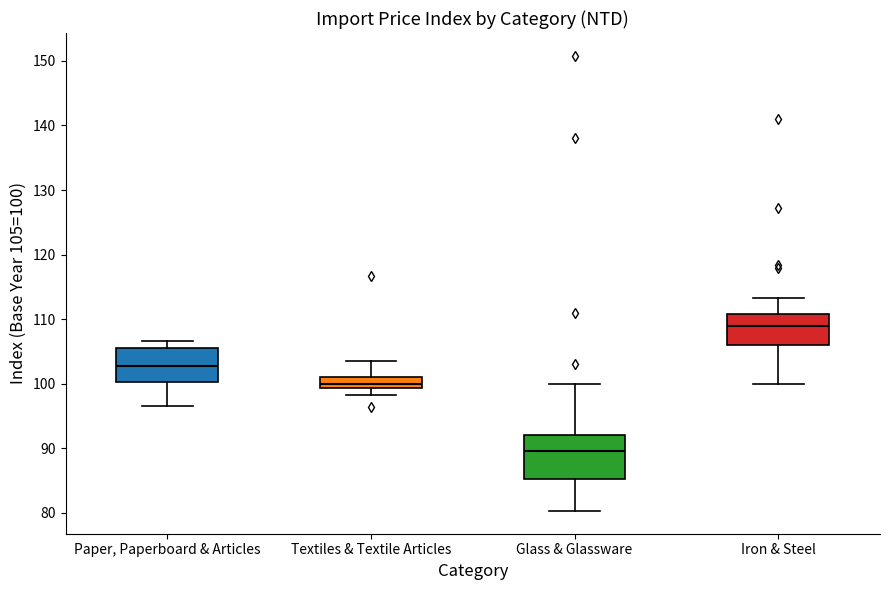

Which box is the tallest, from its lower edge to its upper edge?

Glass & Glassware